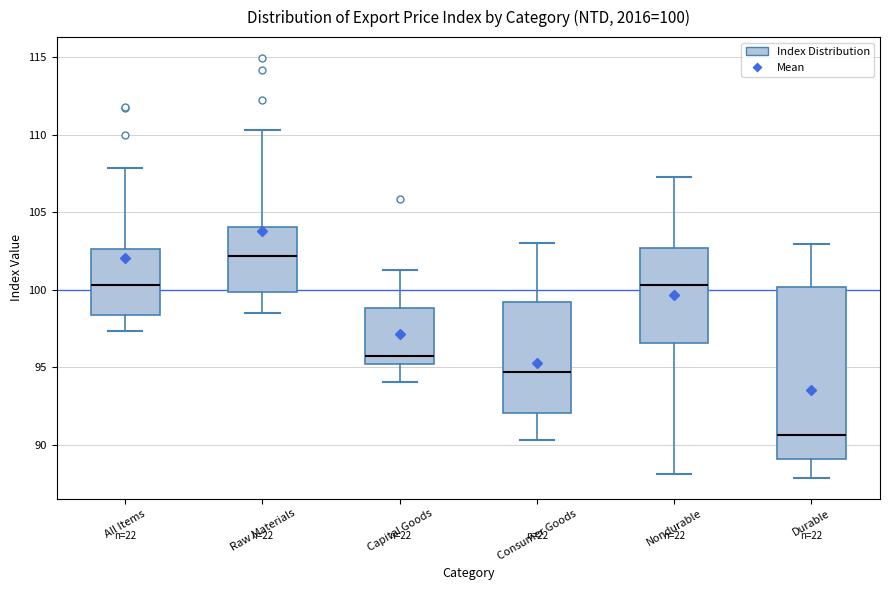

Comparing the boxes themselves (not the whiskers), which one is the tallest?

Durable